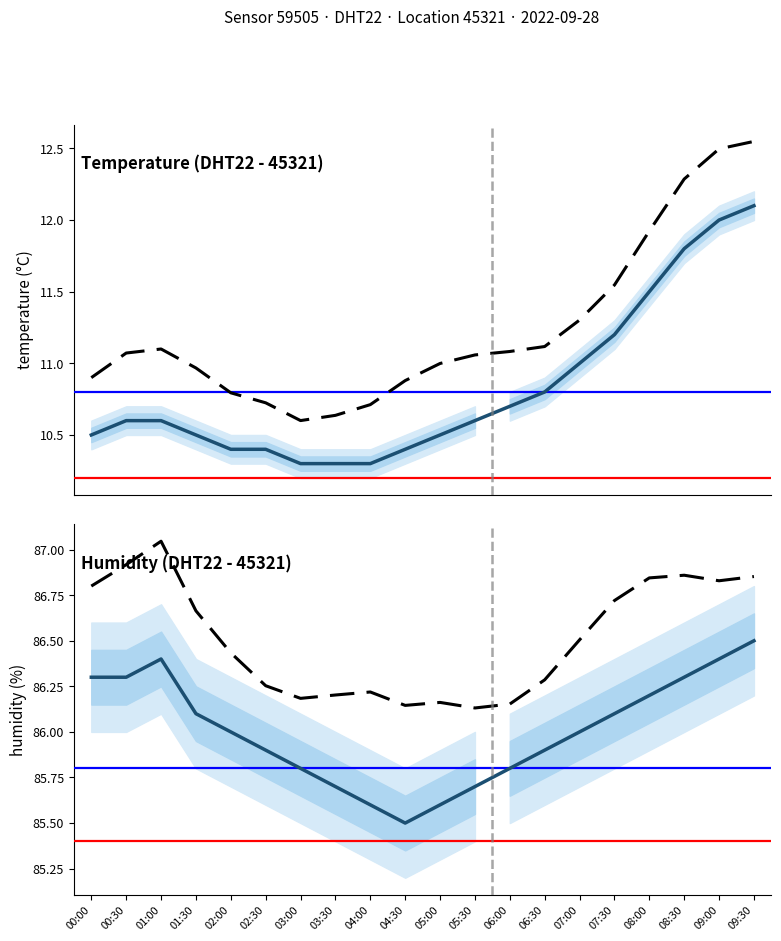

The value of temperature_dashed at 09:30 is 21.3. True or false?

False